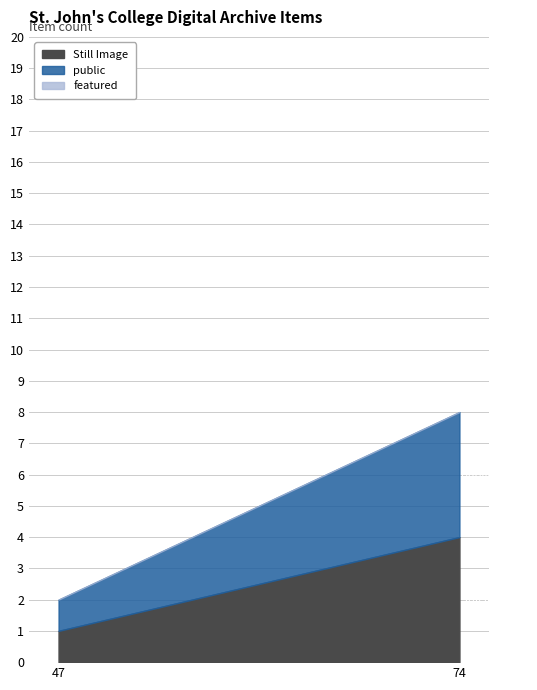

How many lines are shown in the chart?

3